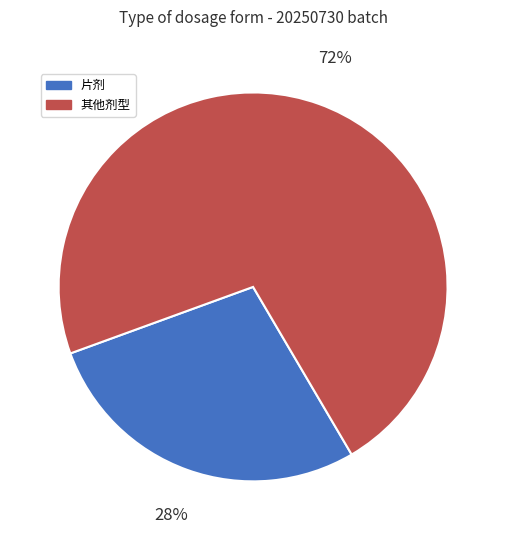

Count the number of slices in the pie.

2